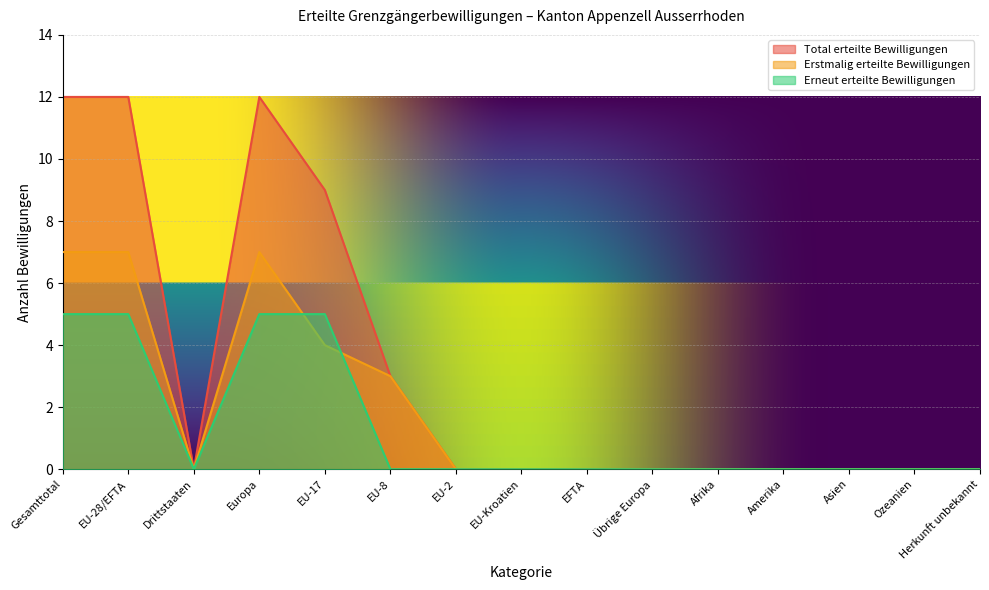

Which series has the largest range (max minus min)?

Total erteilte Bewilligungen